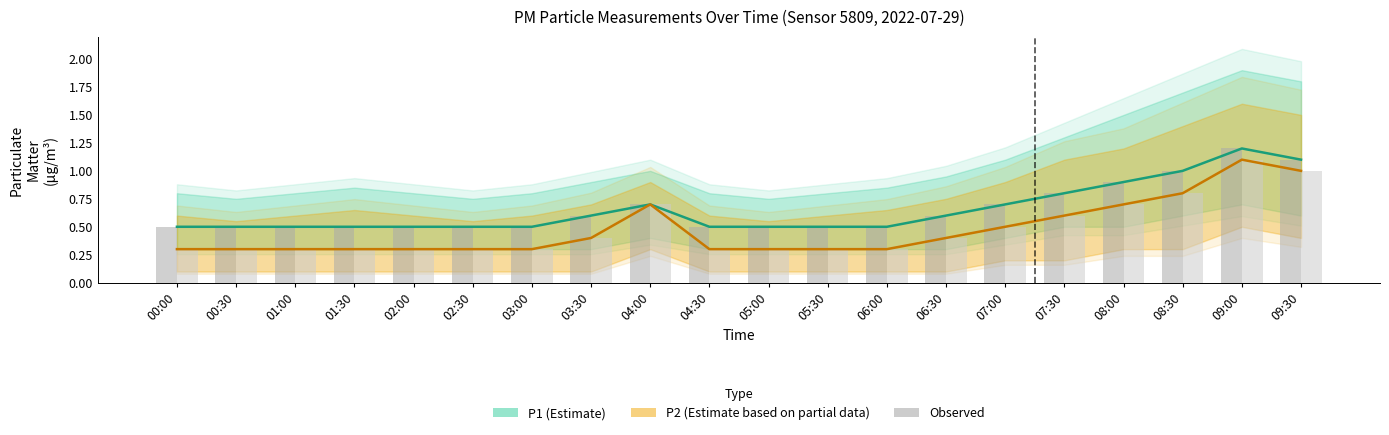

What is the label of the 18th bar from the left?

08:30